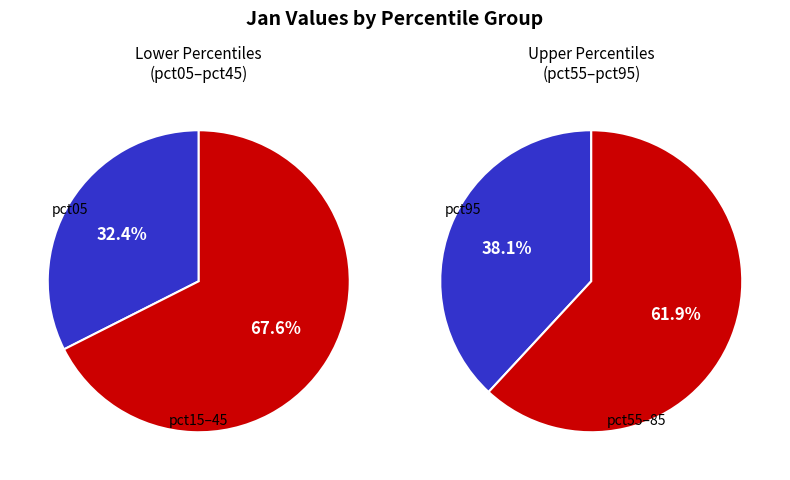

Rank the categories by value from lowest to highest.

pct85, pct65, pct75, pct55, pct45, pct35, pct25, pct15, pct95, pct05